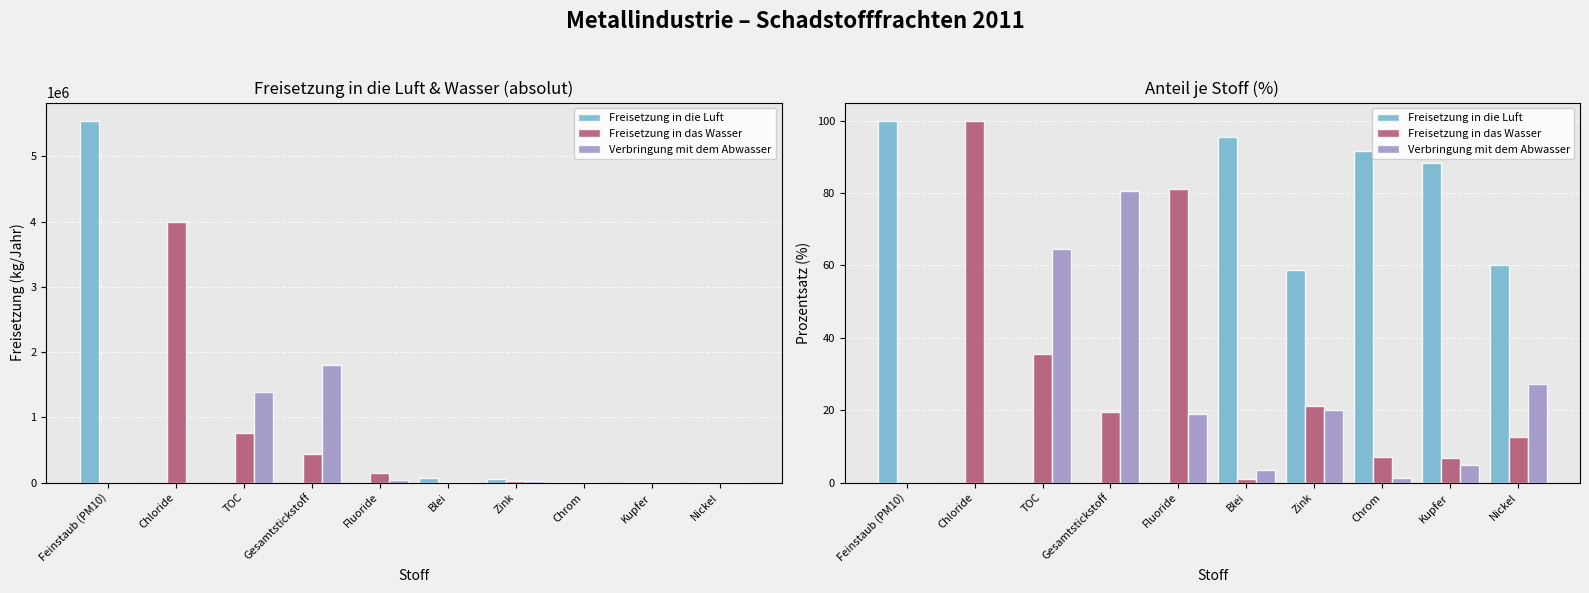

Reading left to right, list all the values displayed in this chart.

Freisetzung in die Luft: 100.0	0.0	0.0	0.0	0.0	95.4	58.8	91.6	88.2	60.0
Freisetzung in das Wasser: 0.0	100.0	35.6	19.5	81.2	1.1	21.2	7.0	6.9	12.7
Verbringung mit dem Abwasser: 0.0	0.0	64.4	80.5	18.8	3.5	20.0	1.3	4.9	27.3